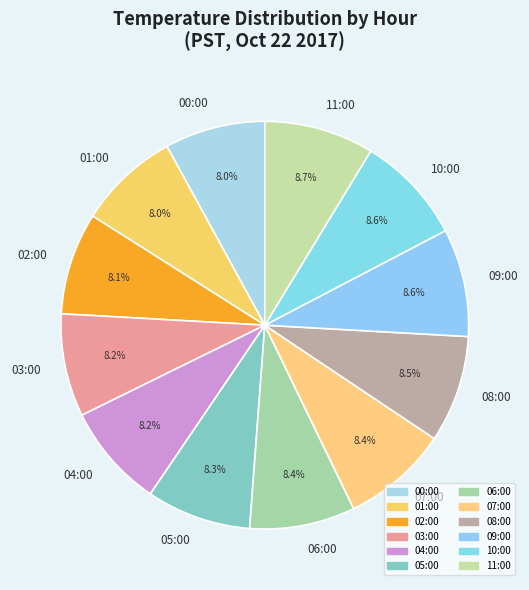

Is there any slice that represents more than half of the pie?

No